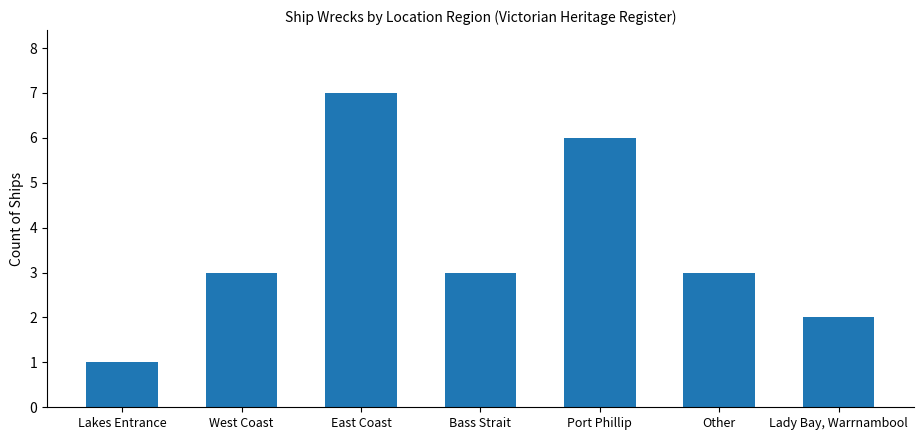

What is the change in value from West Coast to East Coast?

+4